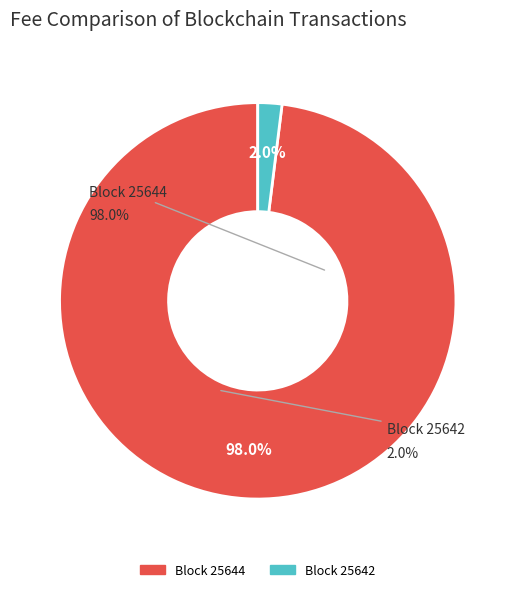

Between 25644 and 25642, which is larger?

25644